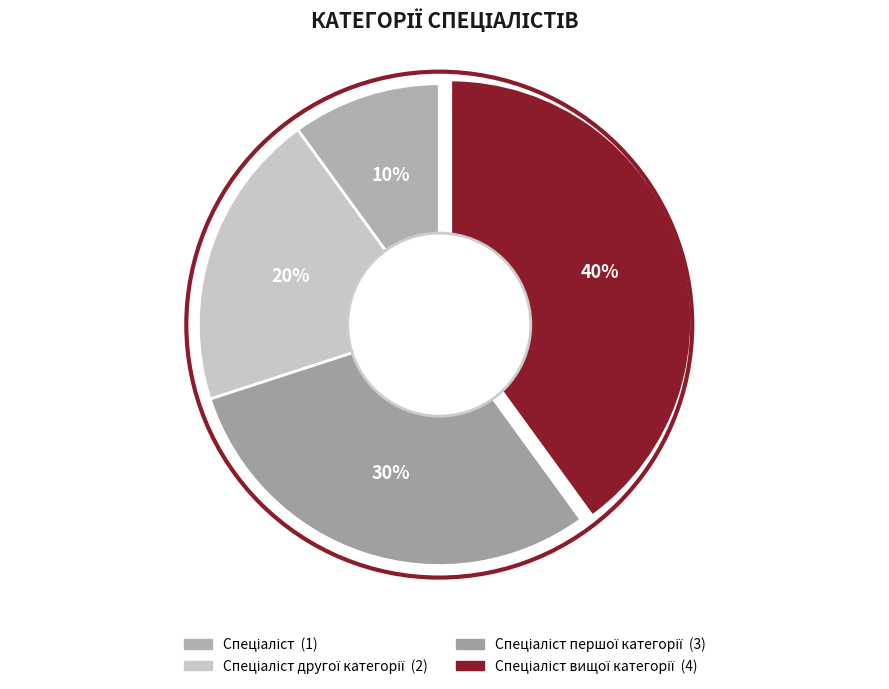

Rank the categories by value from highest to lowest.

Спеціаліст вищої категорії, Спеціаліст першої категорії, Спеціаліст другої категорії, Спеціаліст